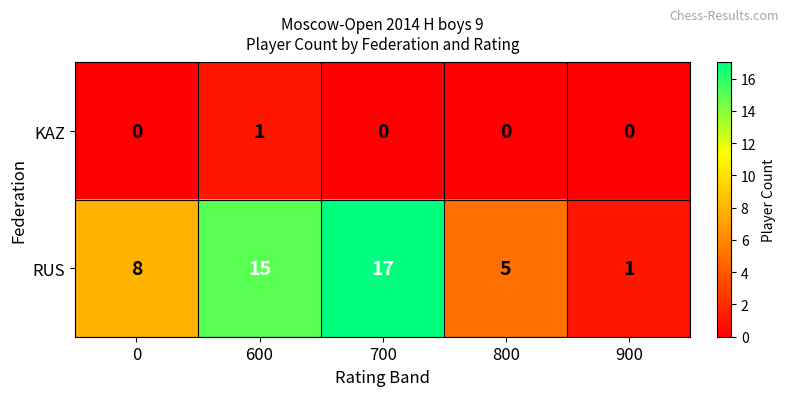

The KAZ series shows 1 at 0. True or false?

False